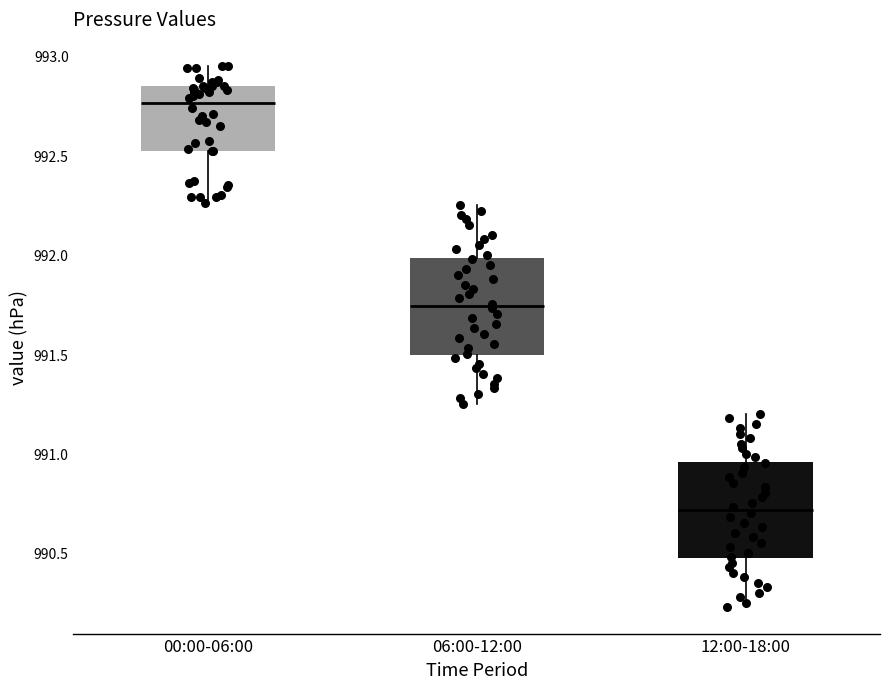

Where does the median line of the box for 12:00-18:00 sit on the y-axis? The values are not printed on the chart, so give them approximately, as read against the axis.

990.70